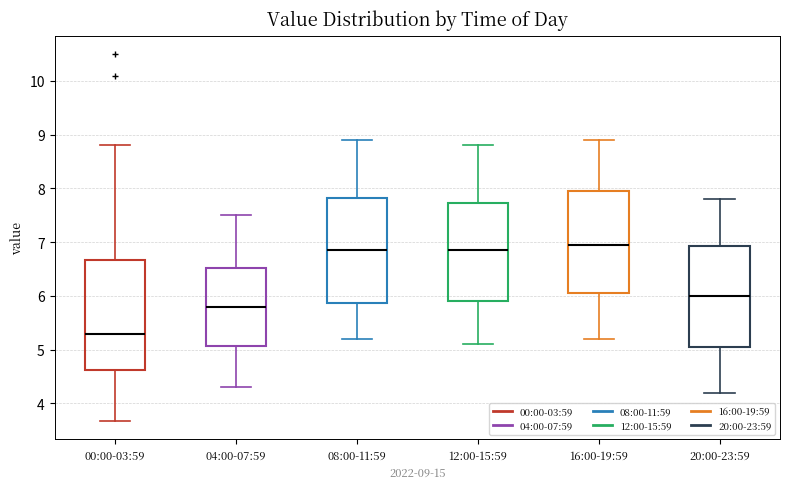

Reading left to right, read every box against the y-axis: the position of its median line, the range the box covers, and the ends of its whiskers. The values are not printed on the chart, so give them approximately, as read against the axis.

00:00-03:59: median 5.3, box 4.6 to 6.7, whiskers 3.7 to 8.8
04:00-07:59: median 5.8, box 5.1 to 6.5, whiskers 4.3 to 7.5
08:00-11:59: median 6.9, box 5.9 to 7.8, whiskers 5.2 to 8.9
12:00-15:59: median 6.9, box 5.9 to 7.7, whiskers 5.1 to 8.8
16:00-19:59: median 7.0, box 6.1 to 8.0, whiskers 5.2 to 8.9
20:00-23:59: median 6.0, box 5.1 to 6.9, whiskers 4.2 to 7.8